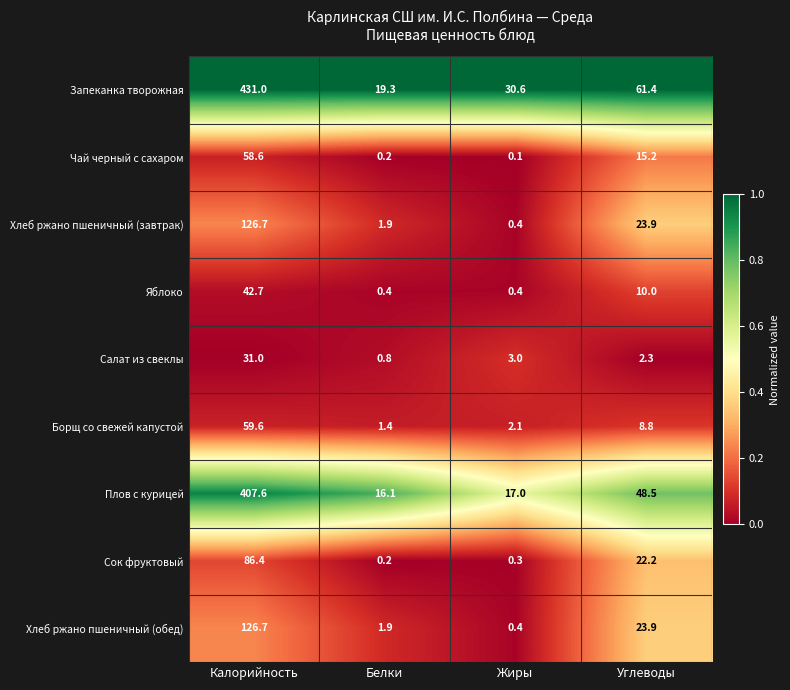

What is the approximate value of Хлеб ржано пшеничный (завтрак) at Жиры?

0.4